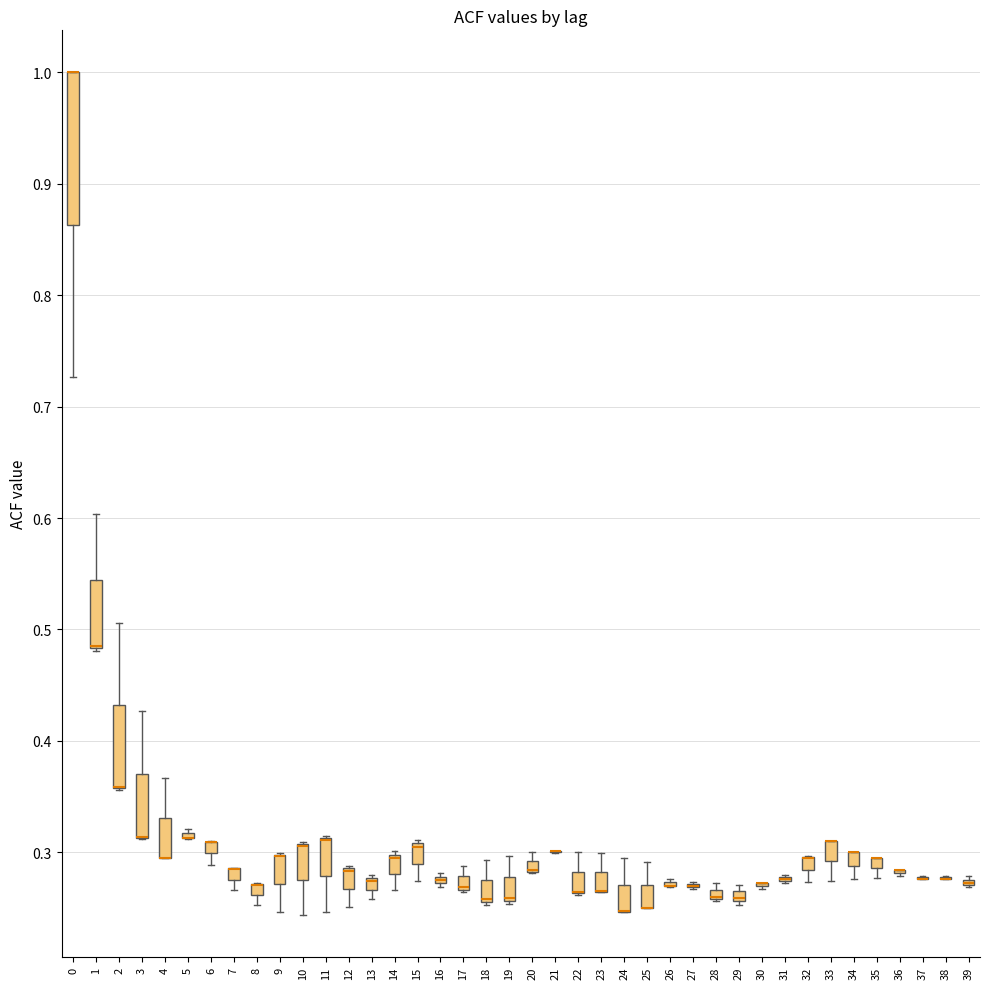

Comparing the boxes themselves (not the whiskers), which one is the tallest?

0